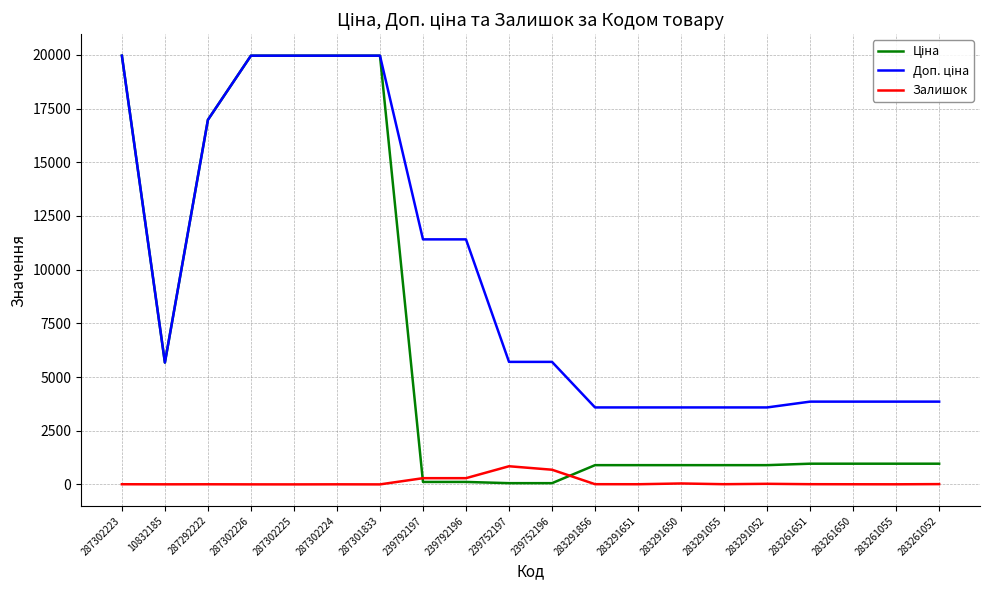

What is the maximum value shown in the chart?

19964.2